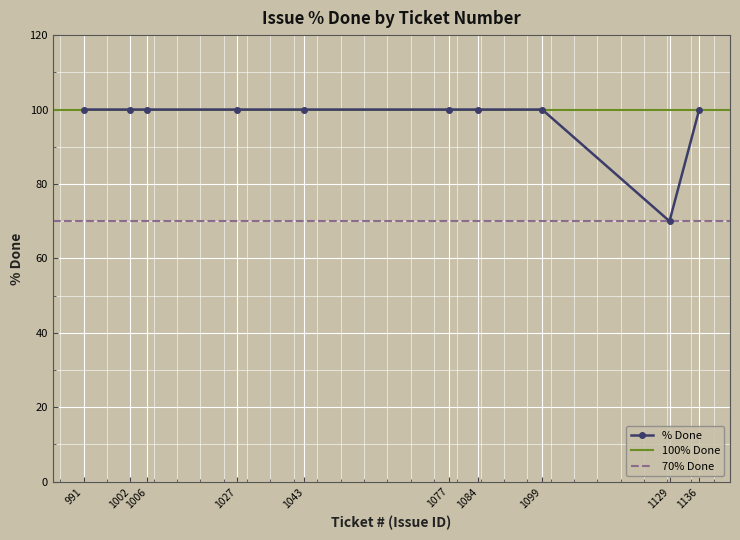

Which category has the lowest value in the % Done series?

1129